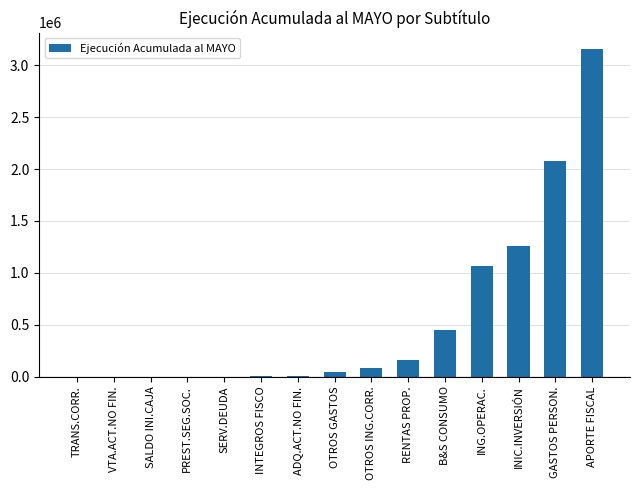

What is the maximum value shown in the chart?

3156870